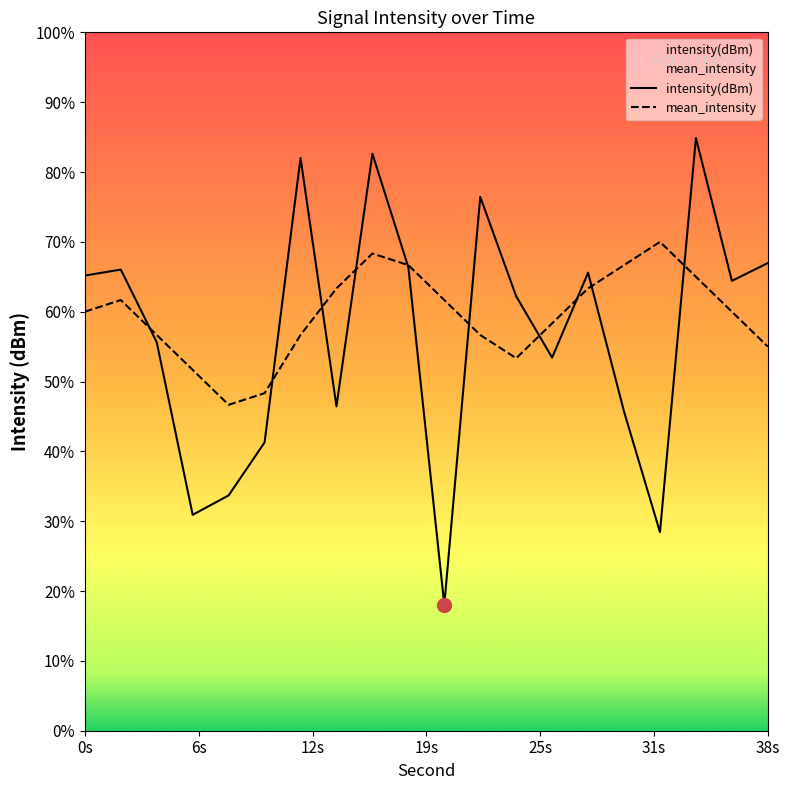

True or false: mean_intensity has more than 2 points higher than both neighbors.

True